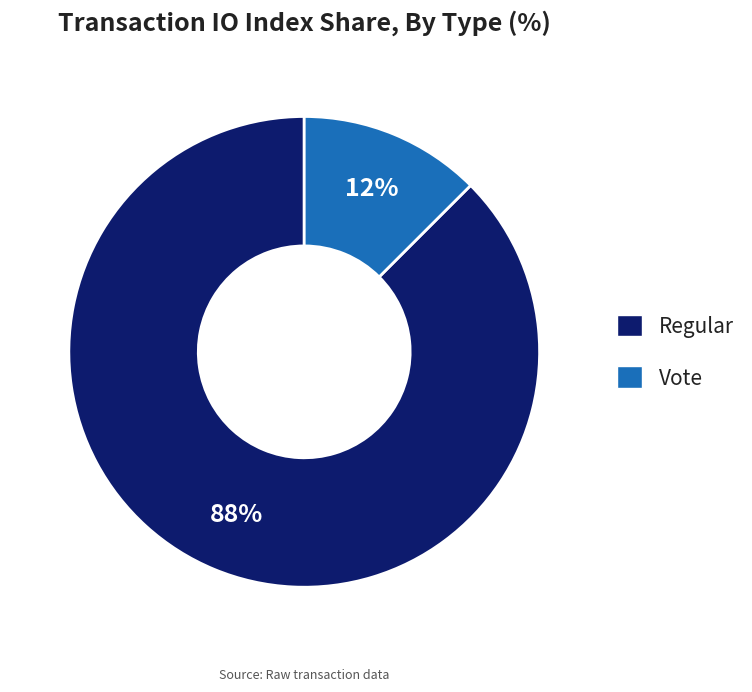

The Vote slice represents 12% of the pie. True or false?

True